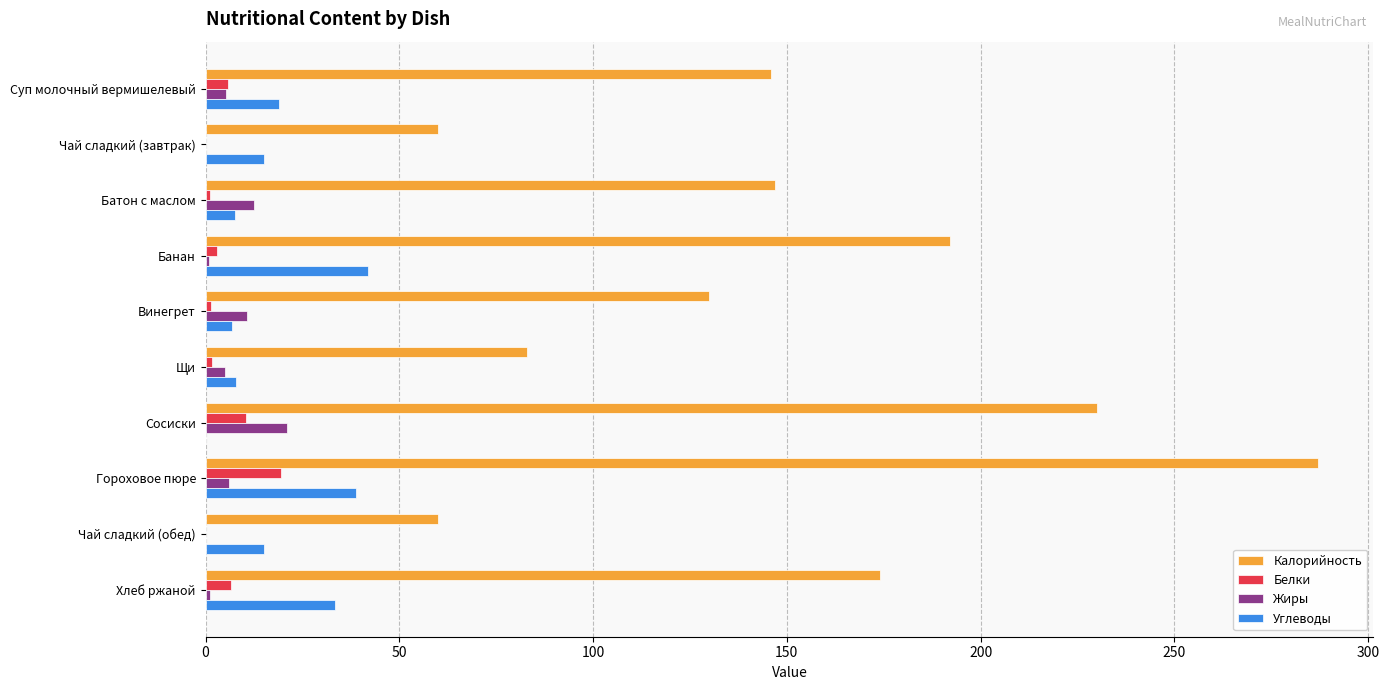

The Калорийность series shows 99.6 at Суп молочный вермишелевый. True or false?

False